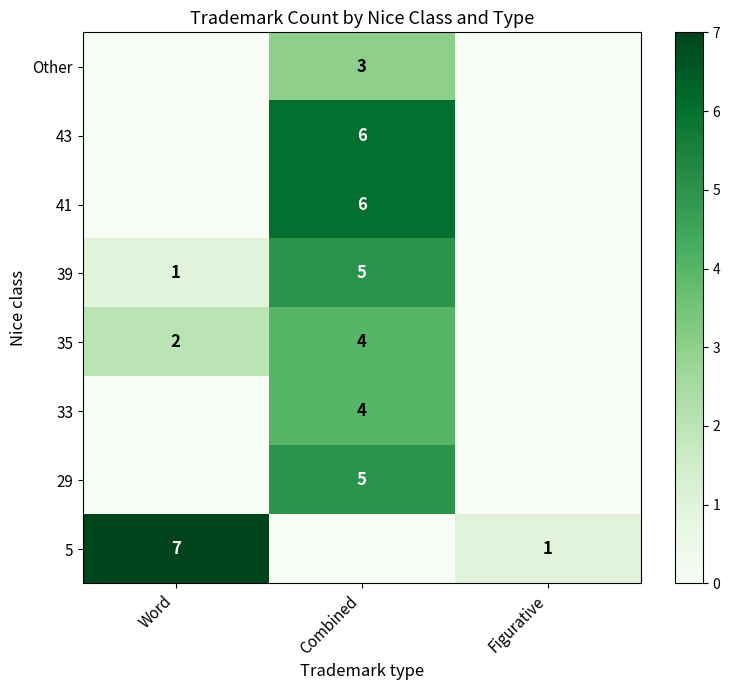

What is the spread (max minus min) of values at Figurative?

1